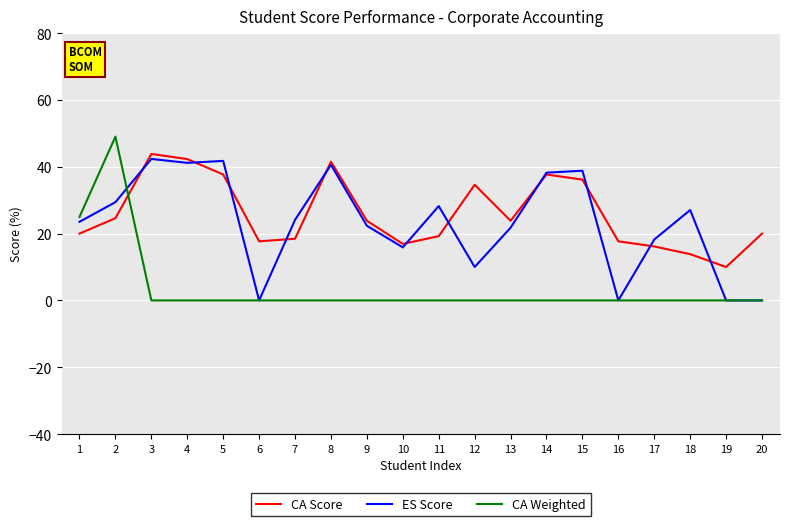

True or false: ES Score has a value of 21.8 at 13.

True